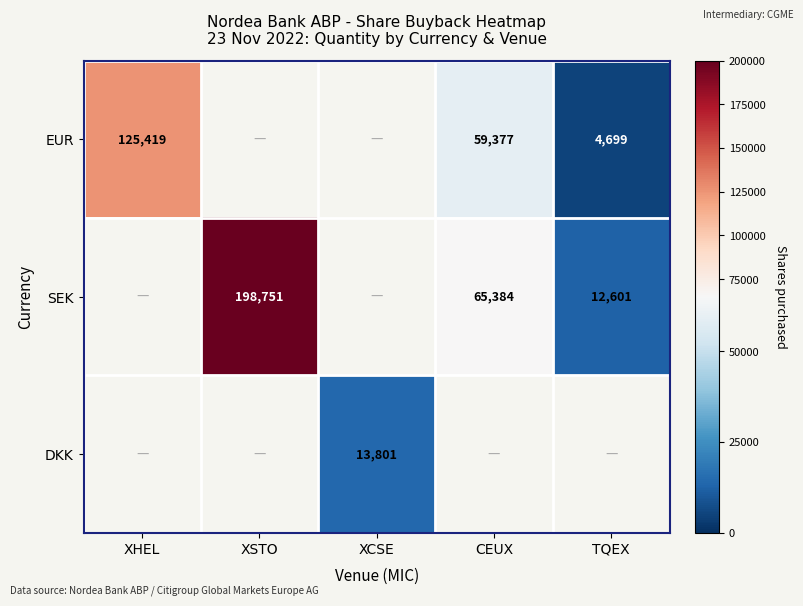

The value of SEK at TQEX is 12601. True or false?

True